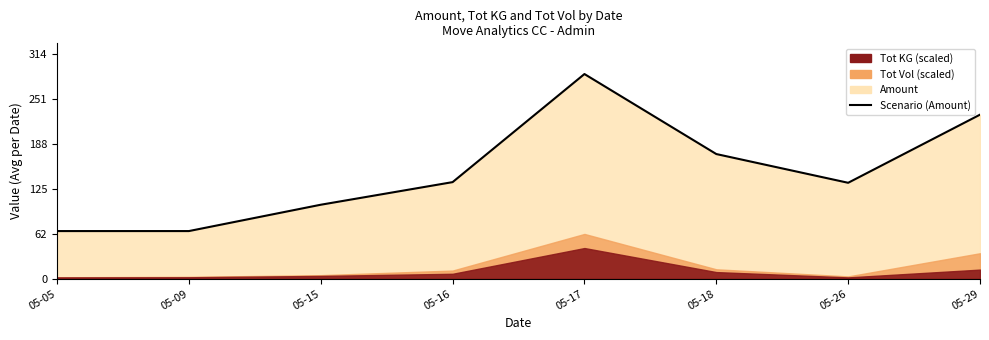

List the labels in order of value, smallest first.

05-05, 05-09, 05-15, 05-26, 05-16, 05-18, 05-29, 05-17